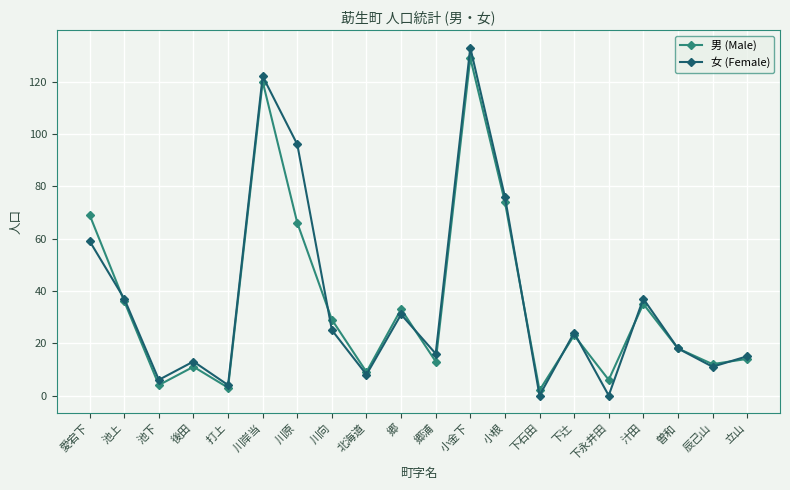

Is it true that 女 (Female) equals 15 at 立山?

True